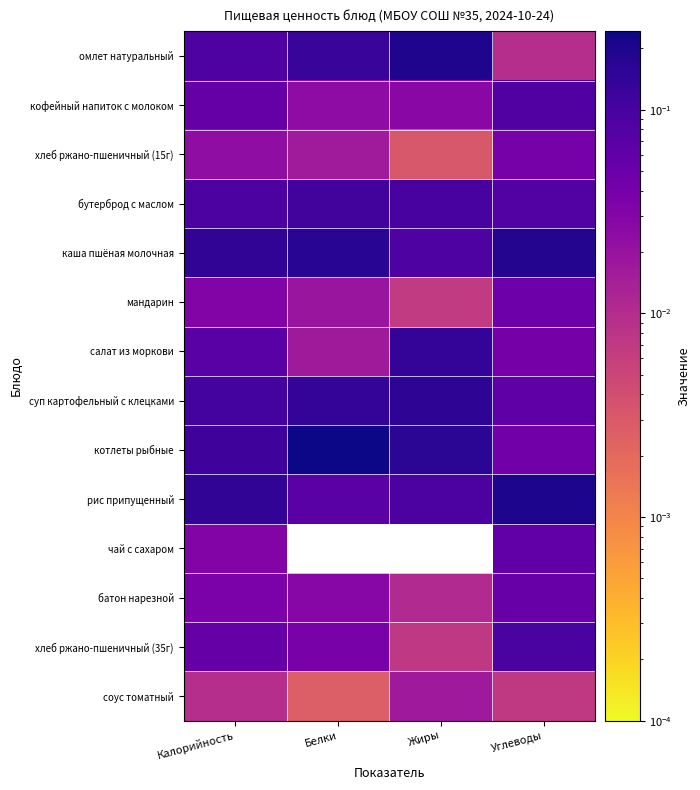

What is the spread (max minus min) of values at Жиры?

0.2